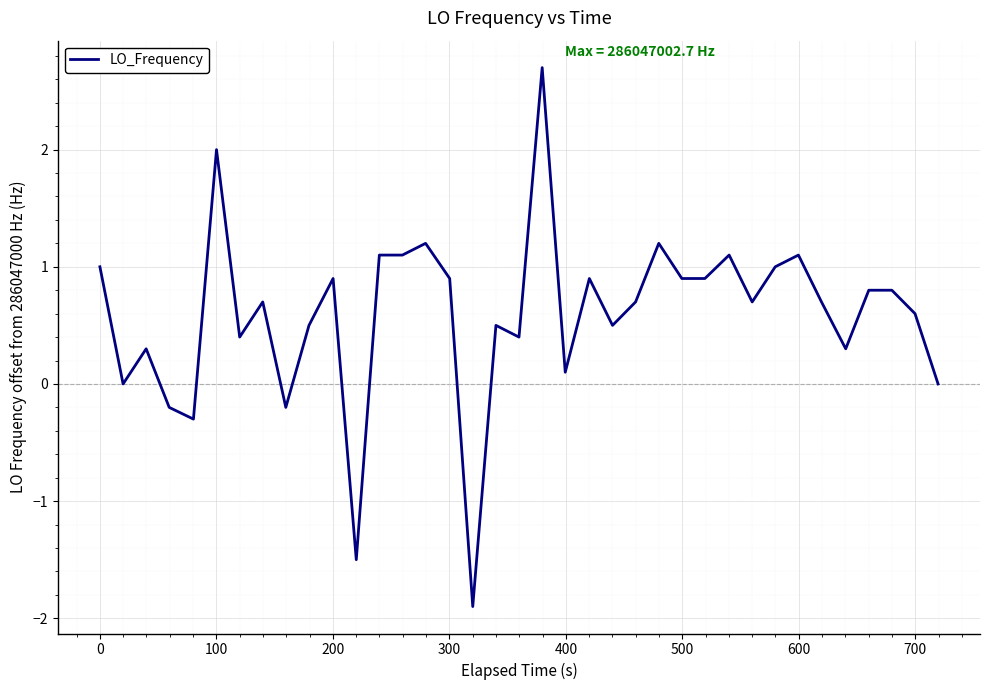

Does the chart display data point markers on the line(s)?

No